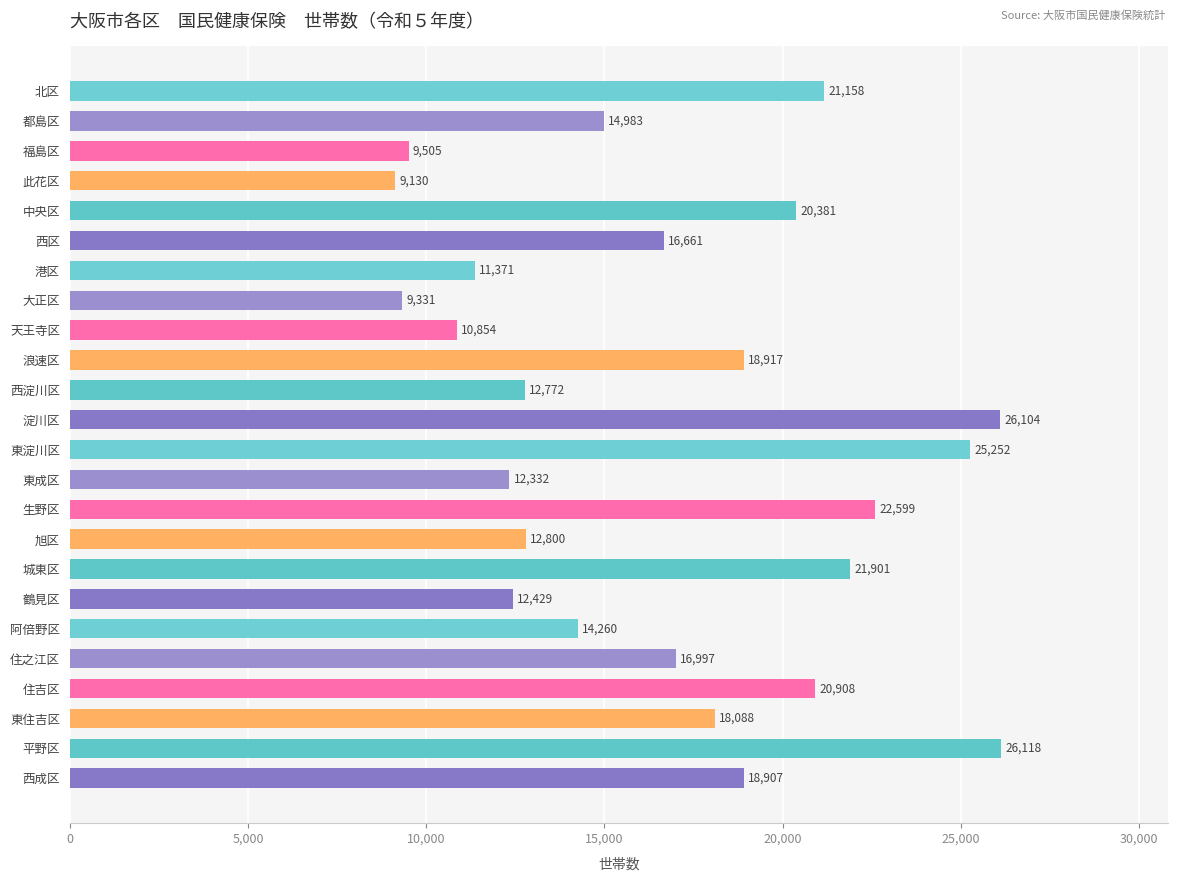

List the labels in order of value, largest first.

平野区, 淀川区, 東淀川区, 生野区, 城東区, 北区, 住吉区, 中央区, 浪速区, 西成区, 東住吉区, 住之江区, 西区, 都島区, 阿倍野区, 旭区, 西淀川区, 鶴見区, 東成区, 港区, 天王寺区, 福島区, 大正区, 此花区